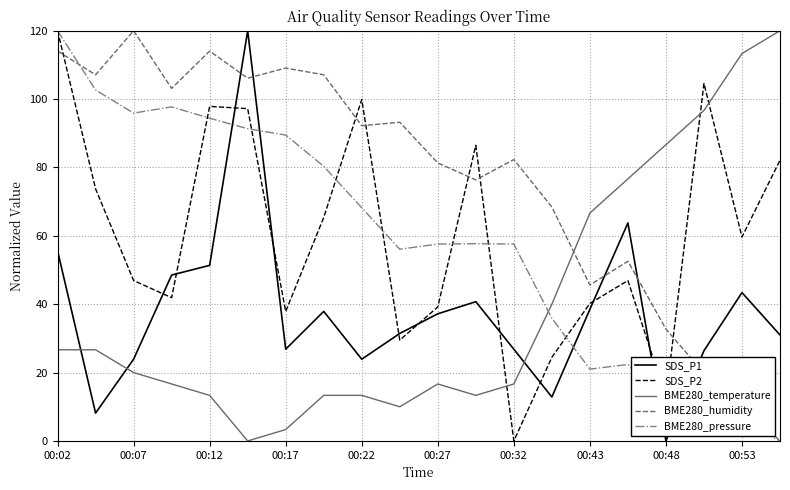

How many interior local peaks does the SDS_P1 series have?

5